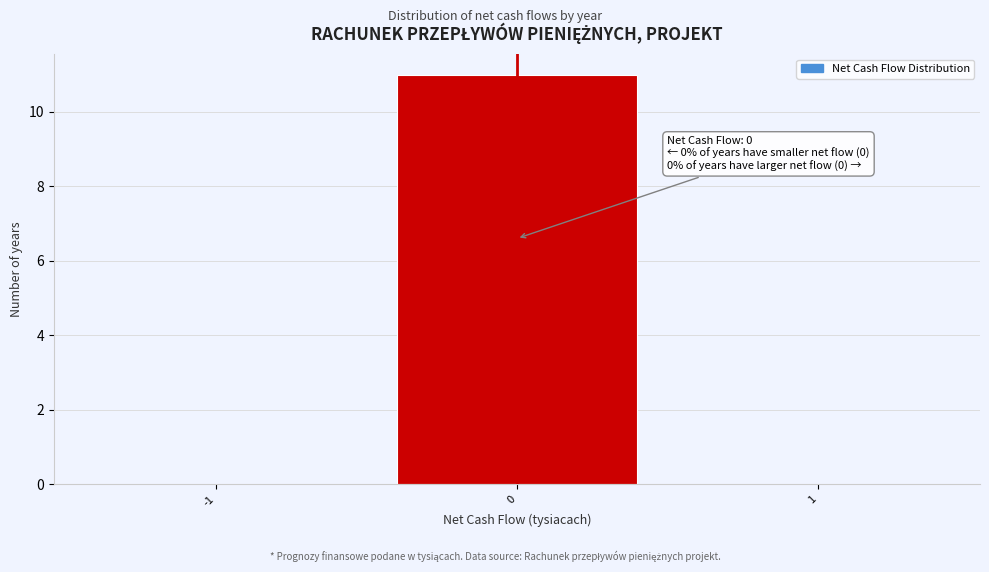

Over which range of the x-axis is the bar tallest?

-0.5 to 0.5